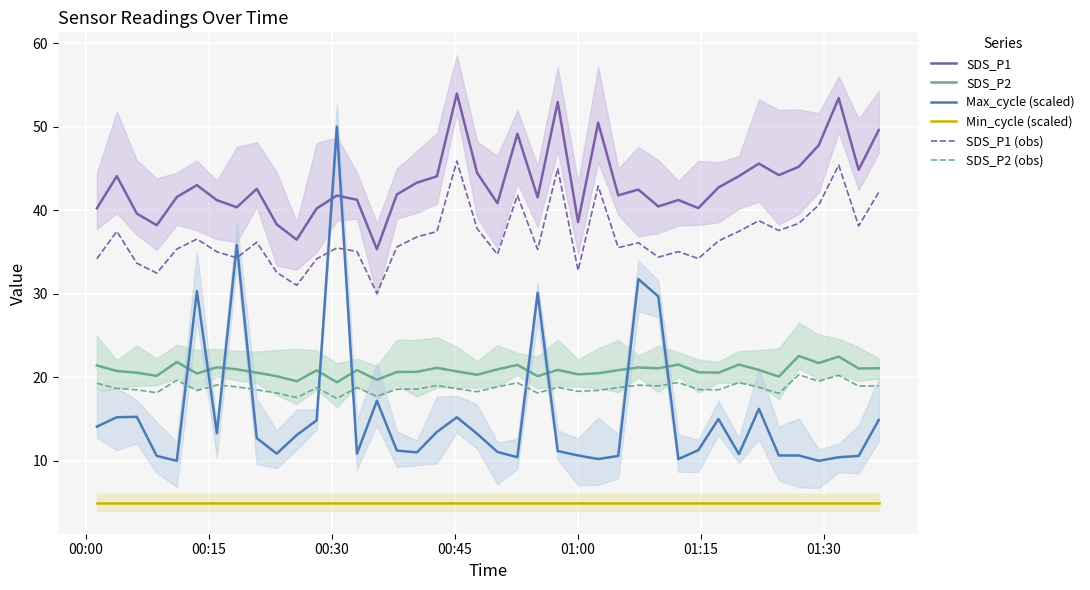

True or false: SDS_P1 (obs) and SDS_P1 intersect in this chart.

False